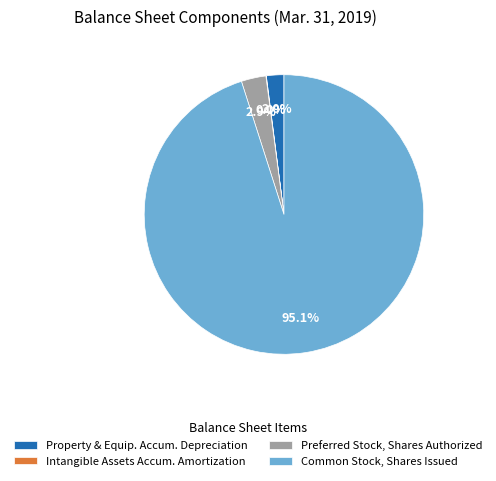

Which slice represents more than half of the pie?

Common Stock, Shares Issued